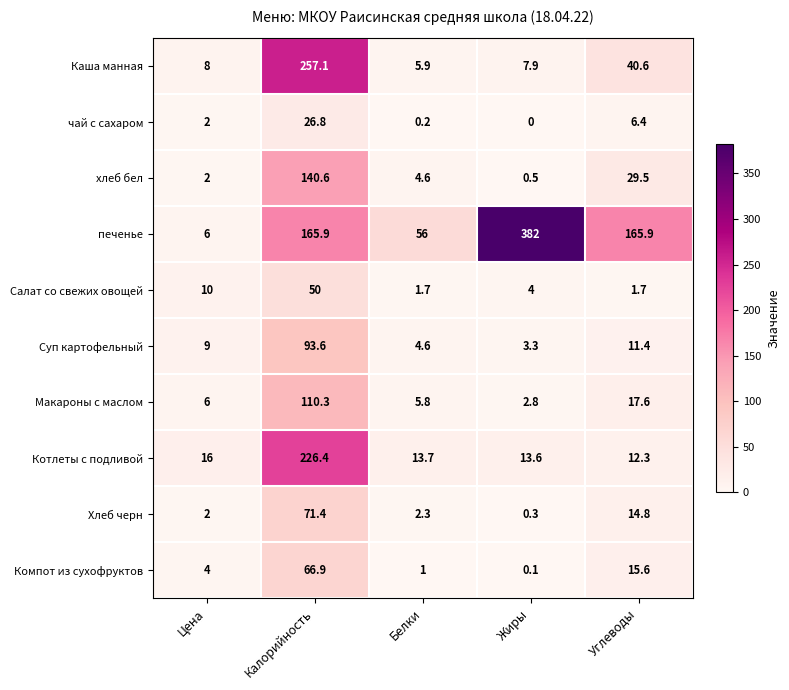

At which label does Суп картофельный reach its minimum?

Жиры